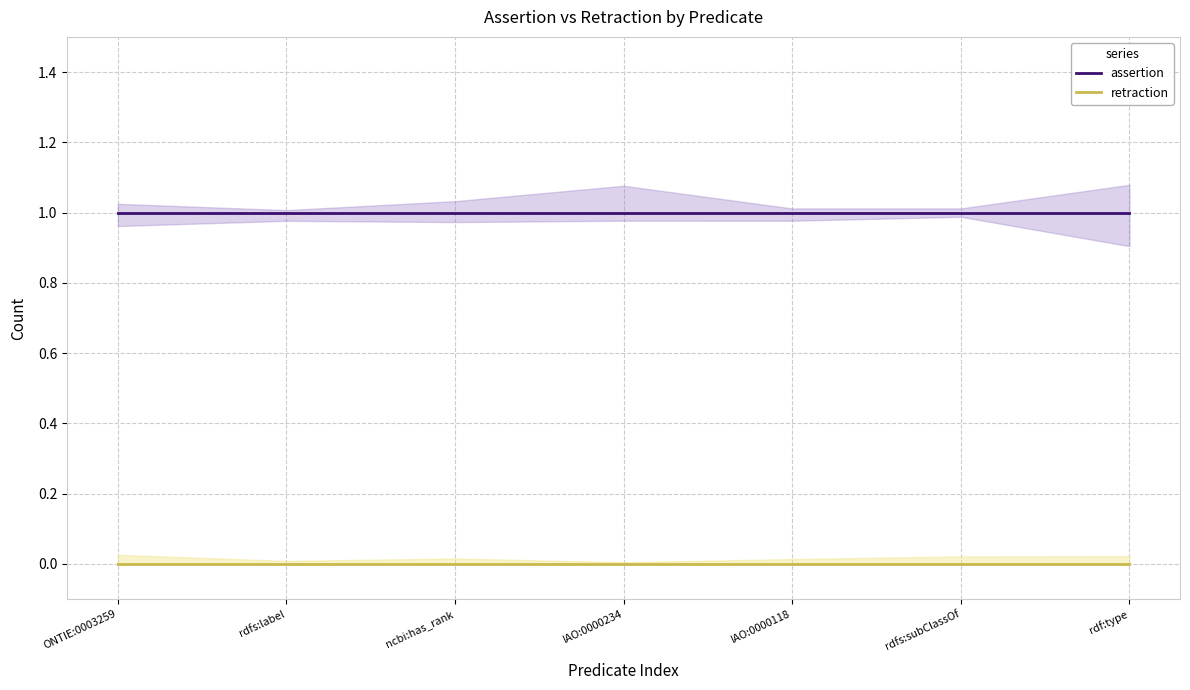

What are all the series names shown in the legend?

assertion, retraction